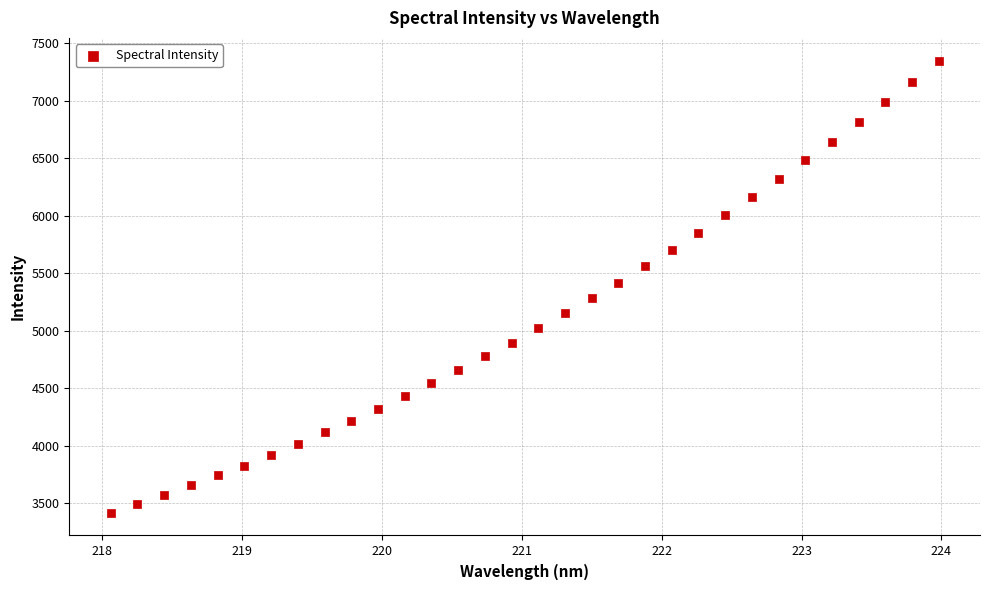

What is the range of Y values (max minus min)?

3934.3